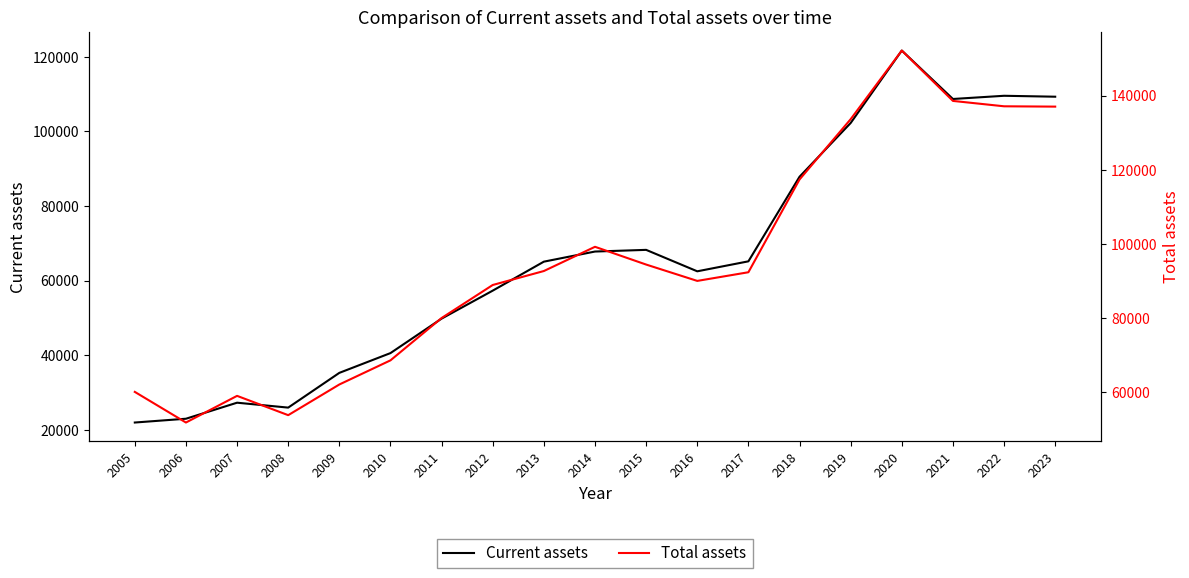

What is the sum of the Total assets values at 2011 and 2021?

218538